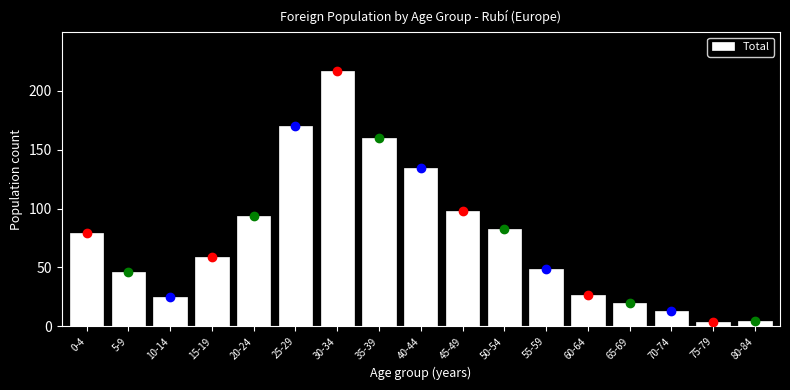

Reading right to left, list all the values displayed in this chart.

5	4	13	20	27	49	83	98	134	160	217	170	94	59	25	46	79